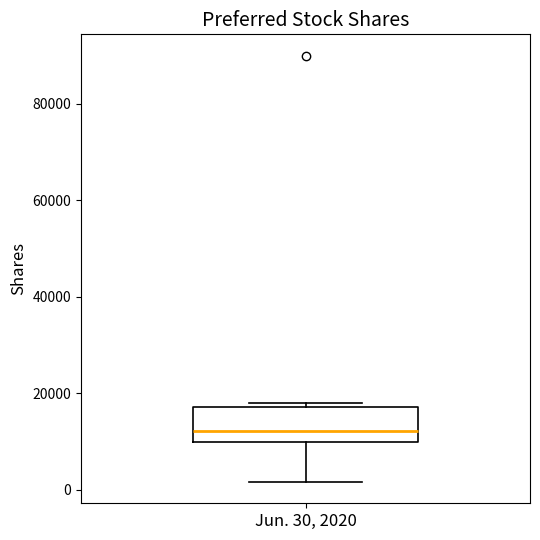

Where does the median line of the box for Jun. 30, 2020 sit on the y-axis? The values are not printed on the chart, so give them approximately, as read against the axis.

12000